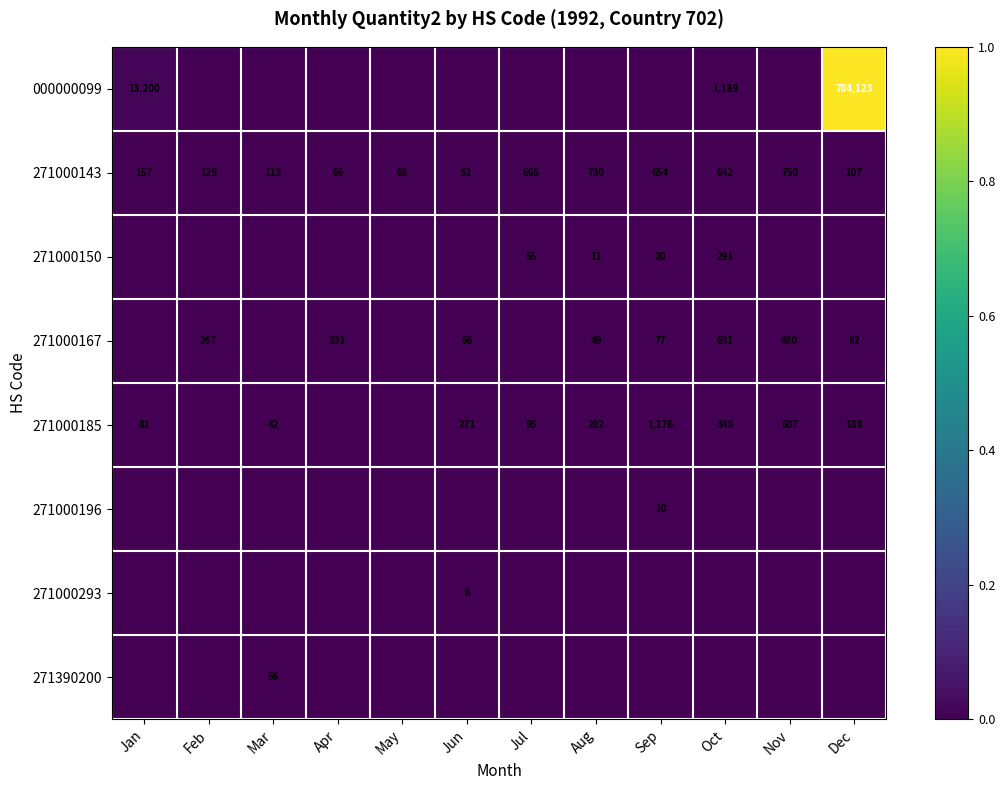

Which category has the highest value in the 271000143 series?

Nov